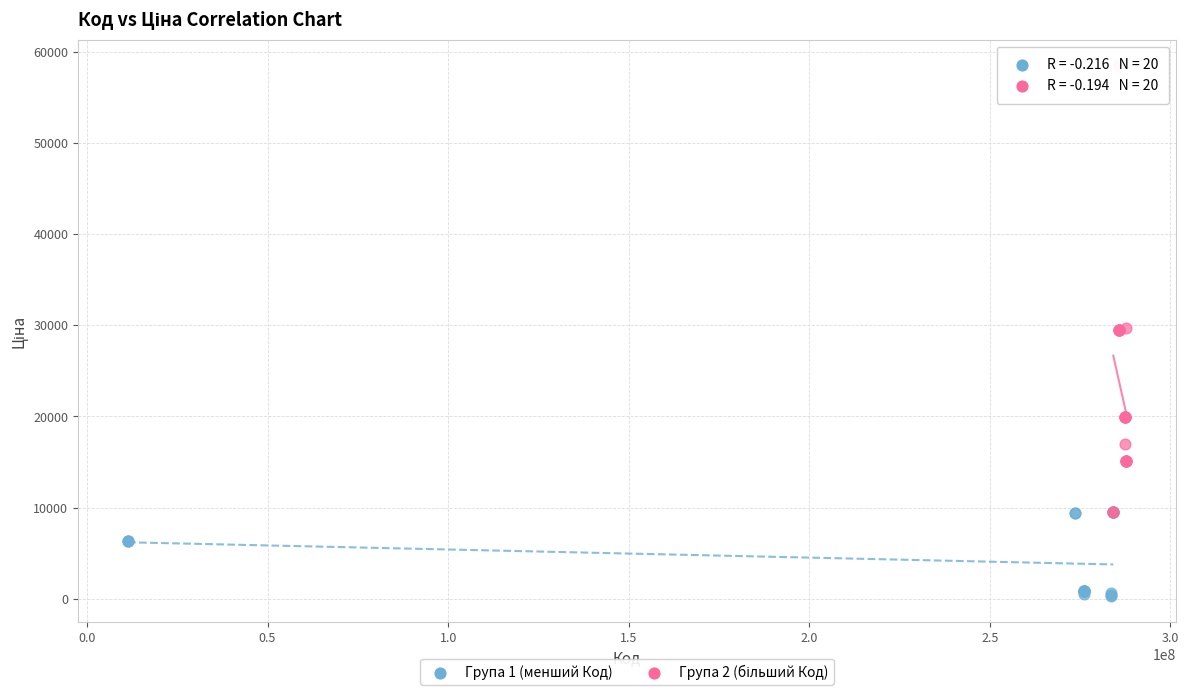

Which series contains the lowest Y value?

Група 1 (менший Код)